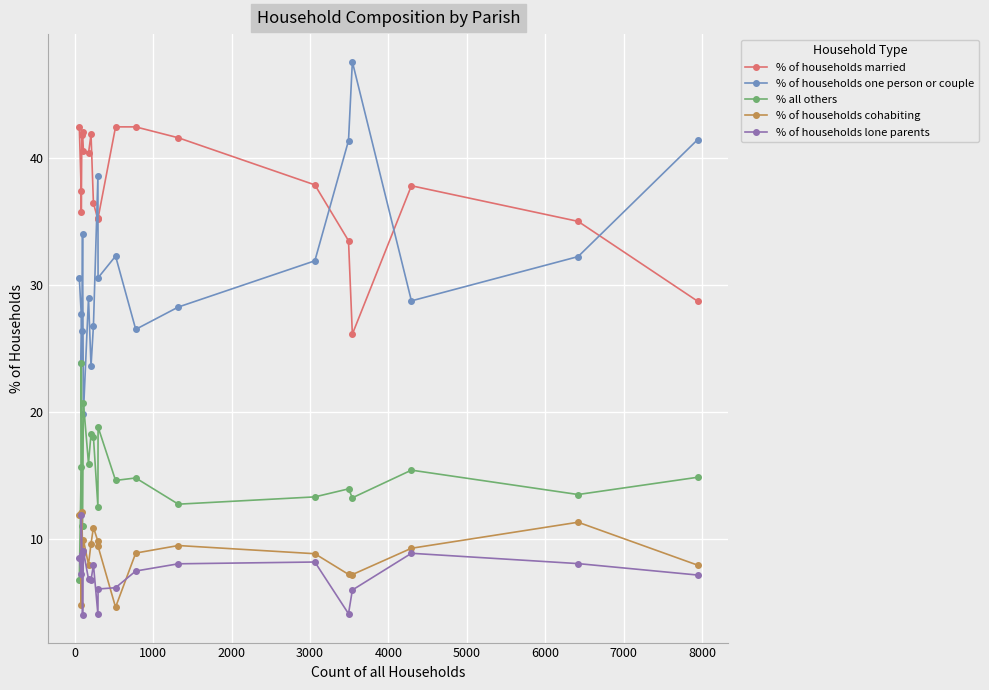

True or false: % of households cohabiting and % of households one person or couple cross at least once.

False